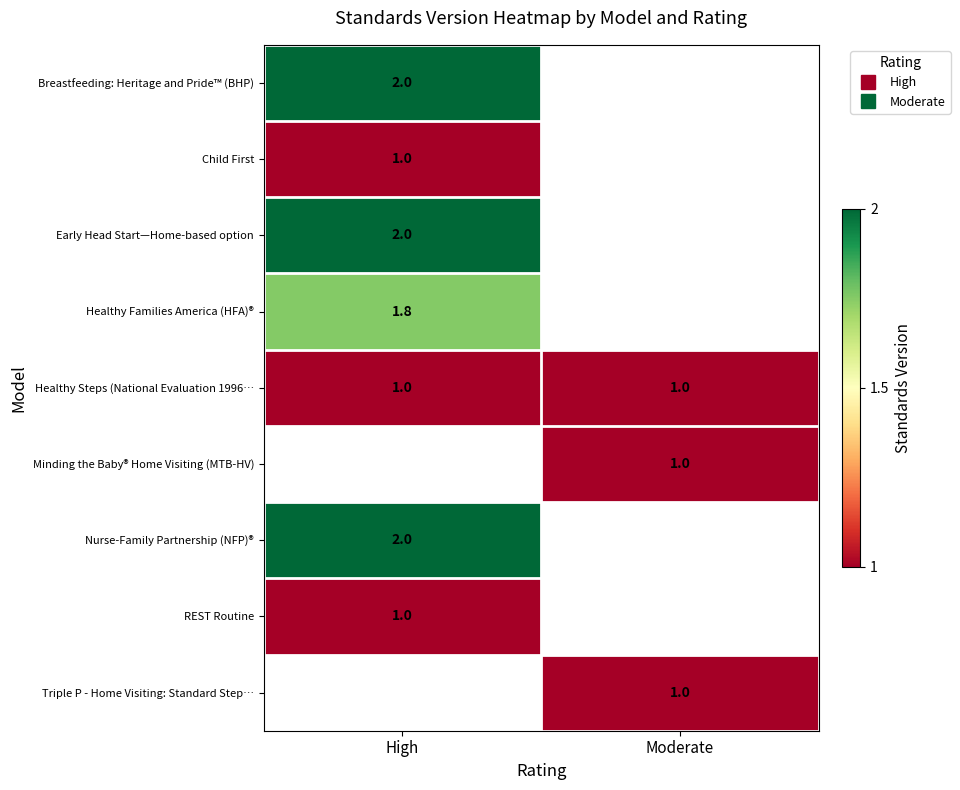

Rank the series by their maximum value, from lowest to highest.

Child First, Healthy Steps (National Evaluation 1996…, REST Routine, Healthy Families America (HFA)®, Breastfeeding: Heritage and Pride™ (BHP), Early Head Start—Home-based option, Minding the Baby® Home Visiting (MTB-HV), Nurse-Family Partnership (NFP)®, Triple P - Home Visiting: Standard Step…